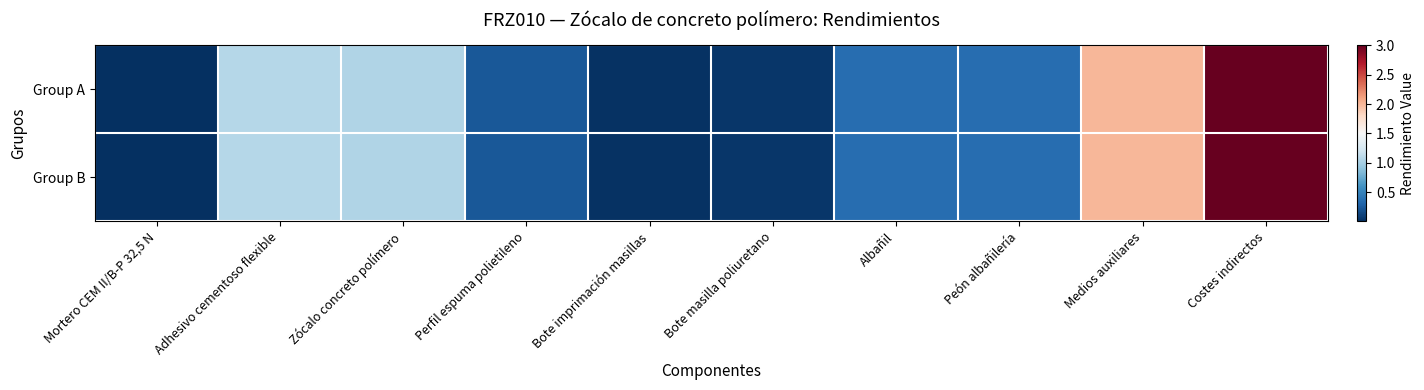

How many series are shown in this chart?

2